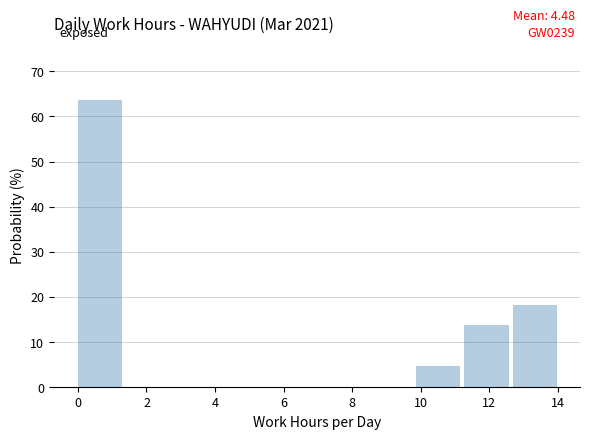

Over which range of the x-axis is the bar tallest?

0.0 to 1.4